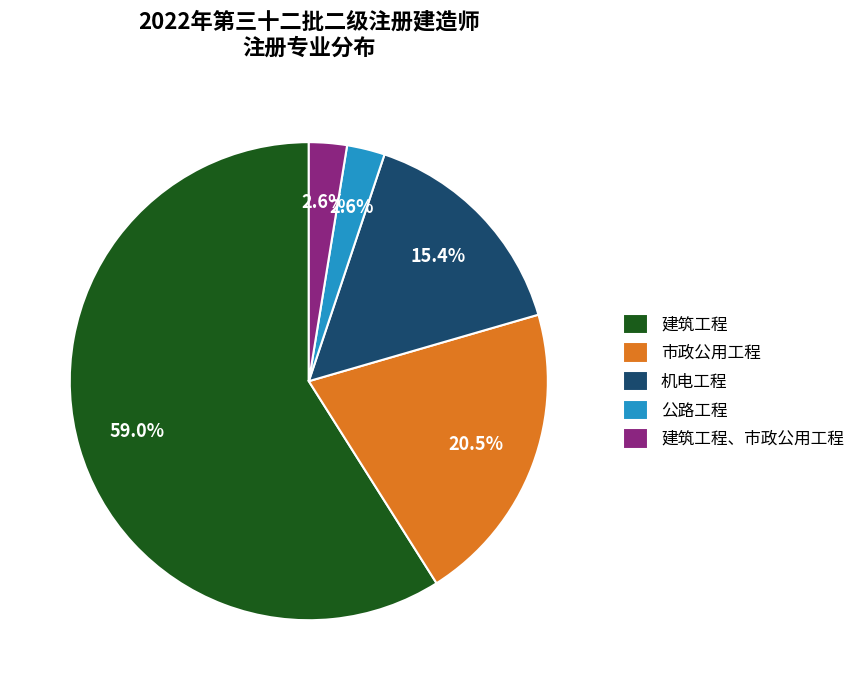

To the nearest percent, what percentage of the pie is 建筑工程、市政公用工程?

3%